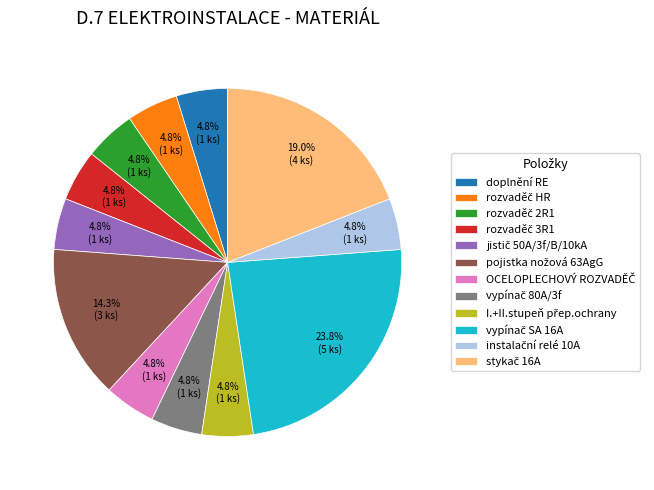

Does any single category account for the majority?

No